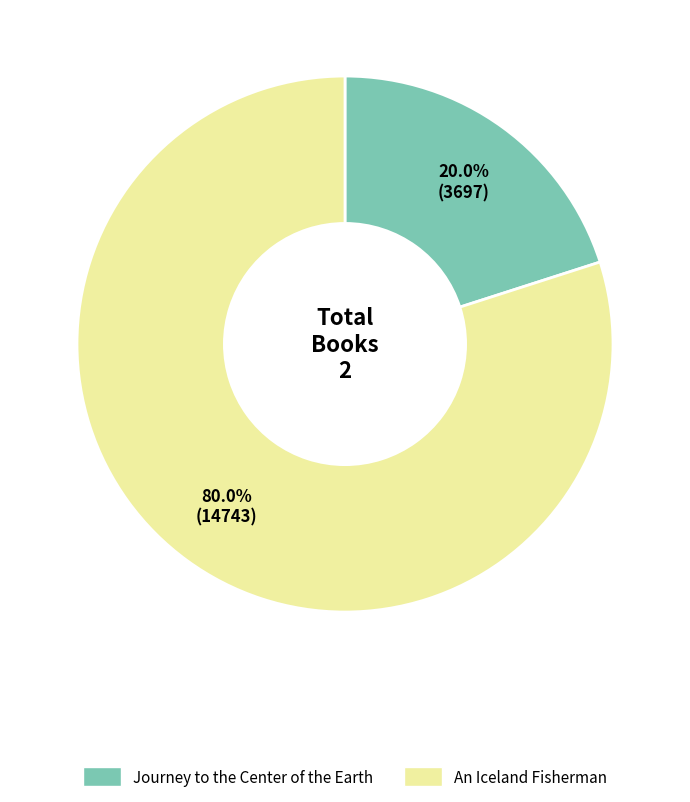

Do An Iceland Fisherman and Journey to the Center of the Earth together represent more than half of the pie?

Yes